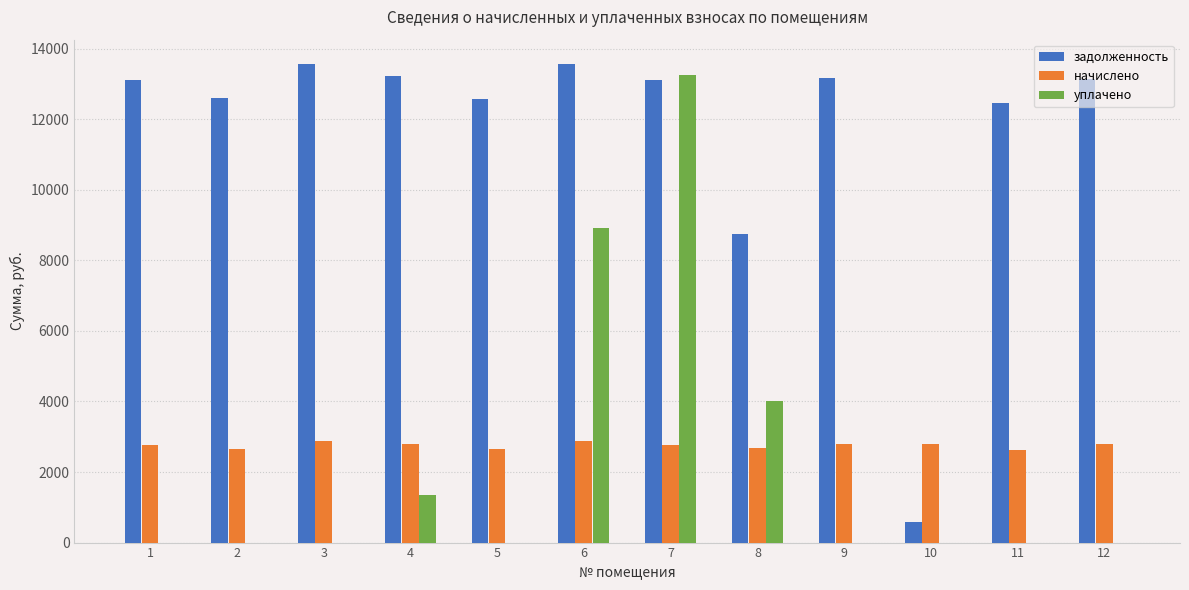

How many groups of bars are there?

12